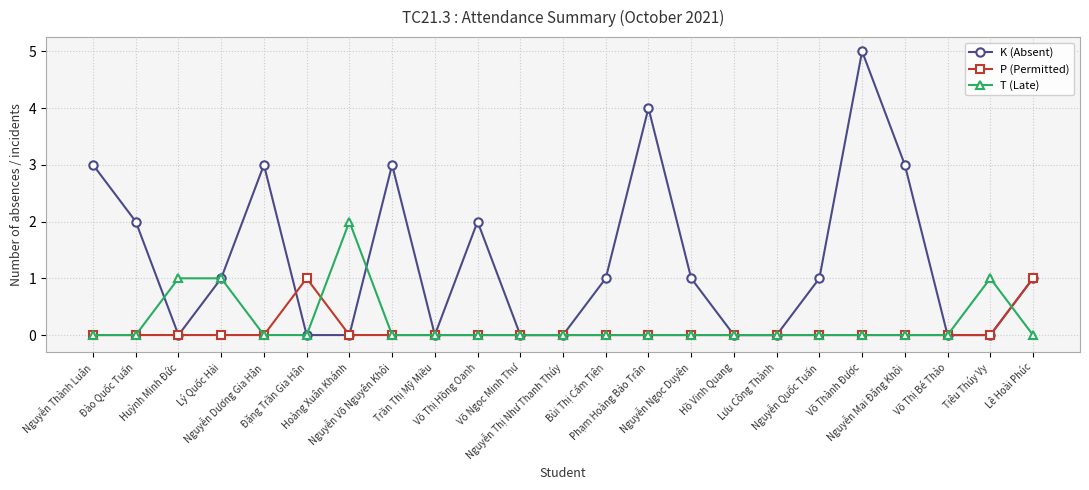

Reading right to left, what are all the values shown in this chart?

K (Absent): 1	0	0	3	5	1	0	0	1	4	1	0	0	2	0	3	0	0	3	1	0	2	3
P (Permitted): 1	0	0	0	0	0	0	0	0	0	0	0	0	0	0	0	0	1	0	0	0	0	0
T (Late): 0	1	0	0	0	0	0	0	0	0	0	0	0	0	0	0	2	0	0	1	1	0	0